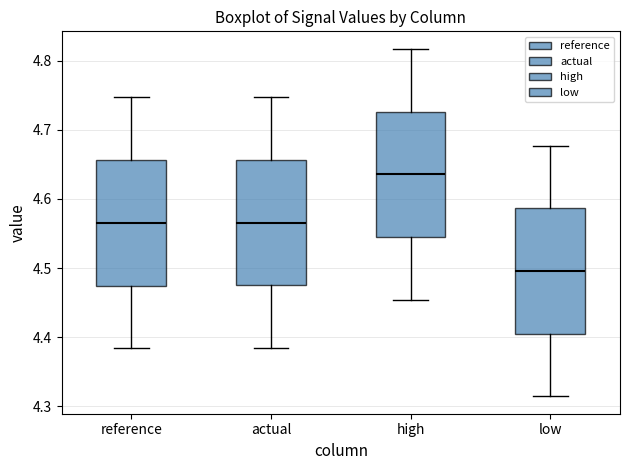

Where does the median line of the box for actual sit on the y-axis? The values are not printed on the chart, so give them approximately, as read against the axis.

4.57